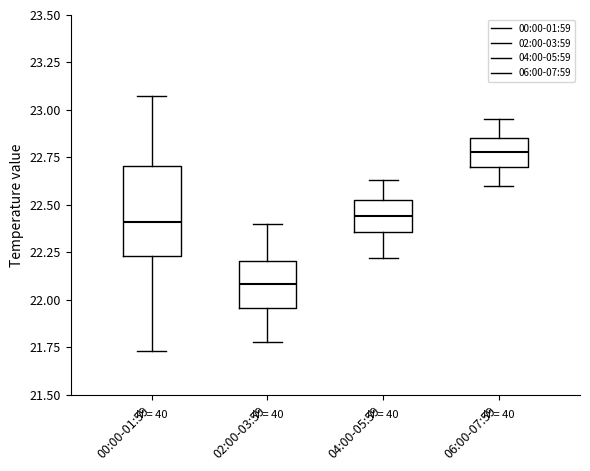

Which box's median line is the highest?

06:00-07:59